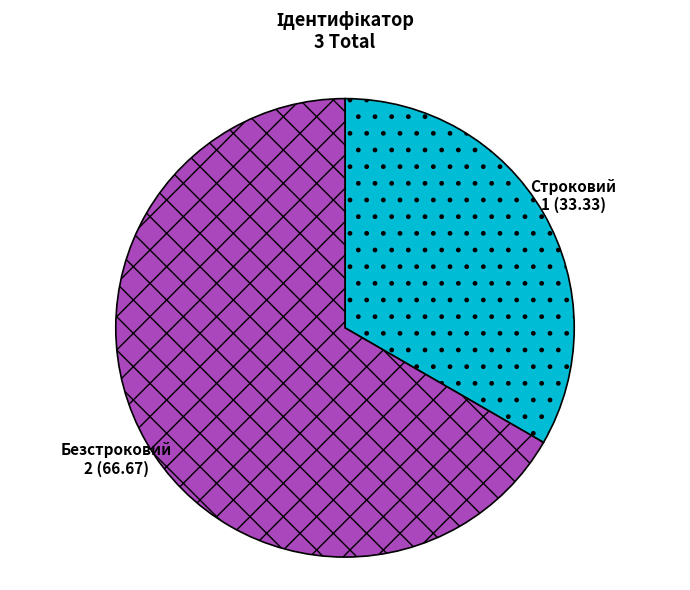

Rank the categories by value from highest to lowest.

Безстроковий, Строковий